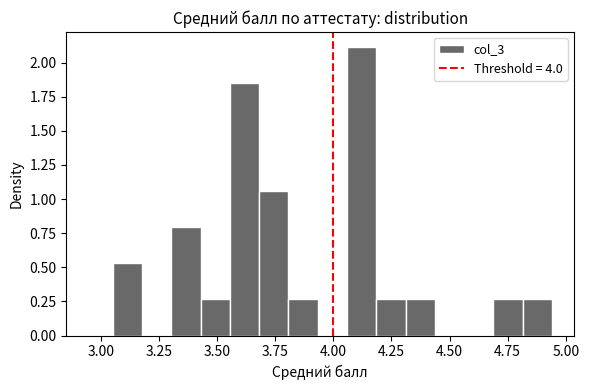

Read against the x-axis, roughly where is the centre of the tallest bar?

4.10